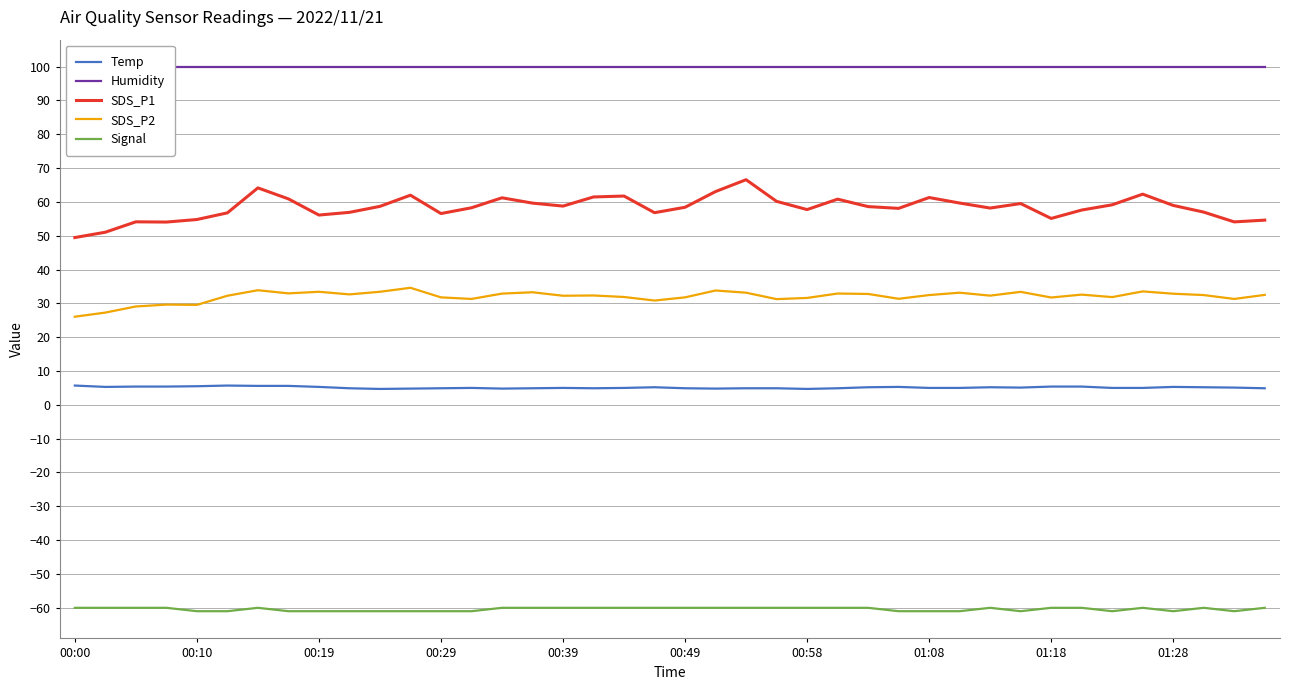

Which series has the largest range (max minus min)?

SDS_P1